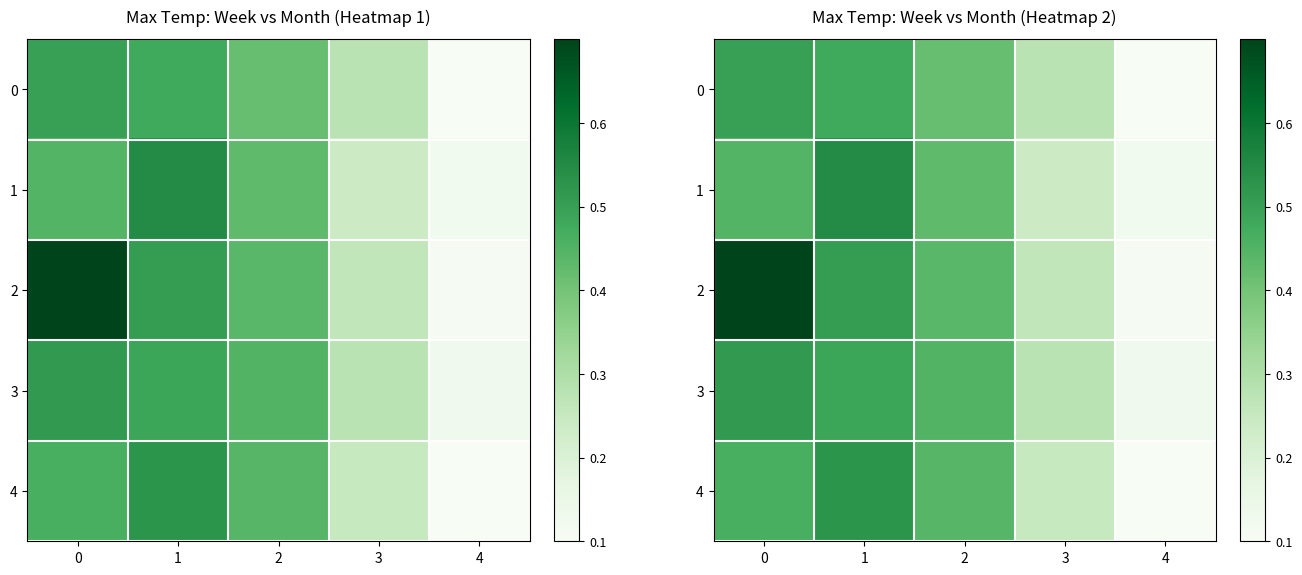

Count the 0 values in the range 0 to 1.

5